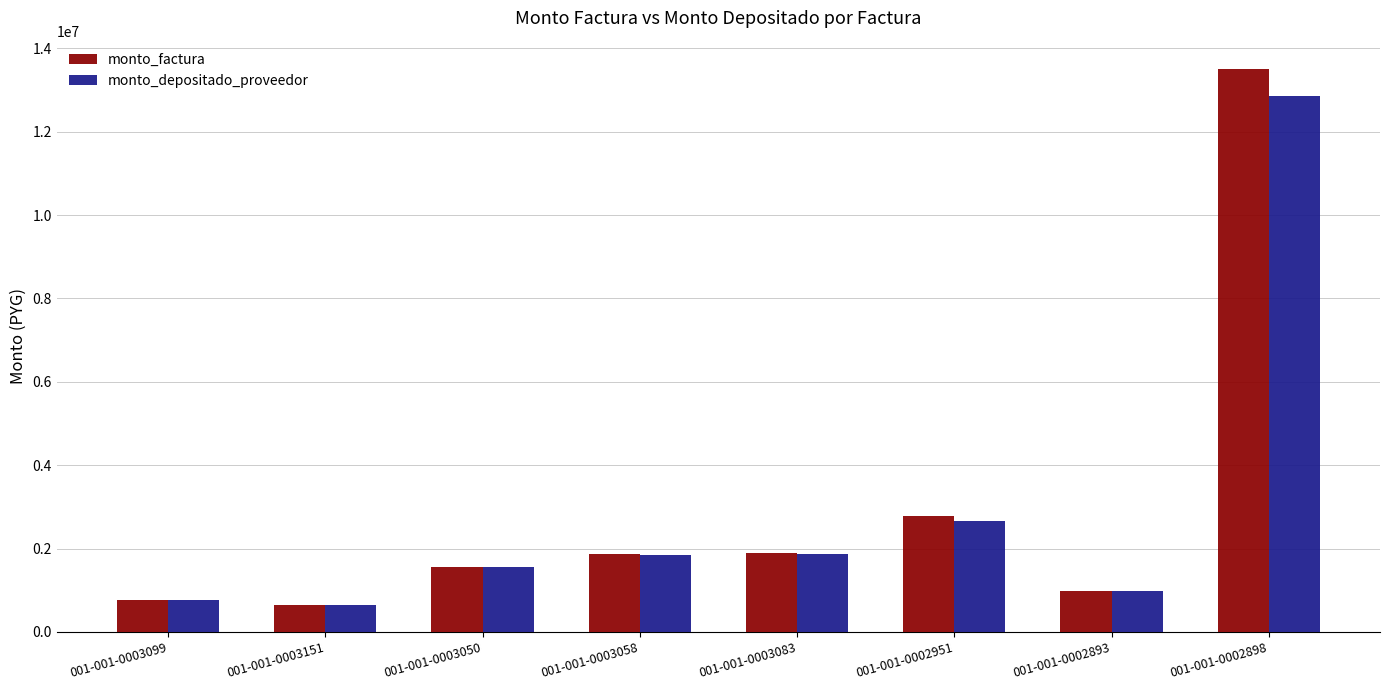

What is the total value across all series at 001-001-0003058?

3717229